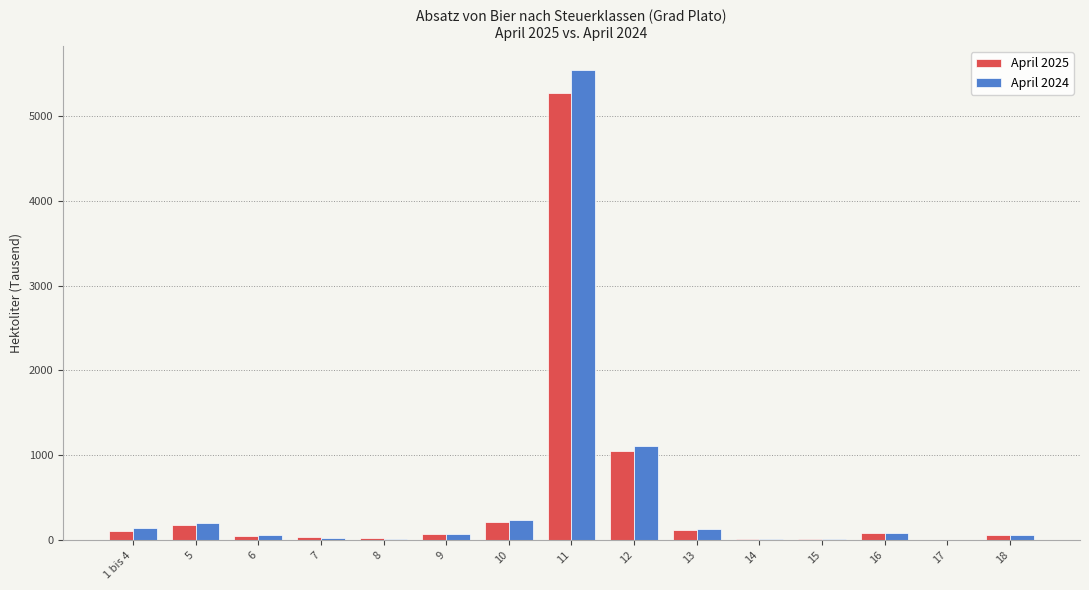

Are the bars grouped side by side (vs. stacked)?

Yes